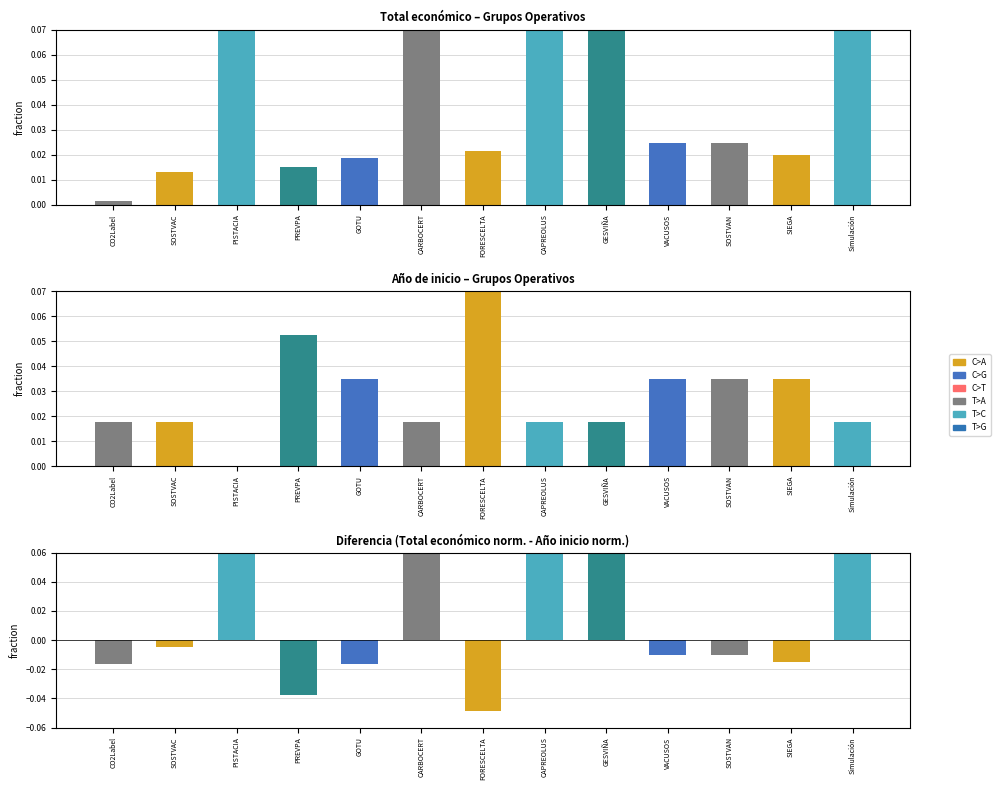

At which category is the sum across all series the highest?

GESVIÑA